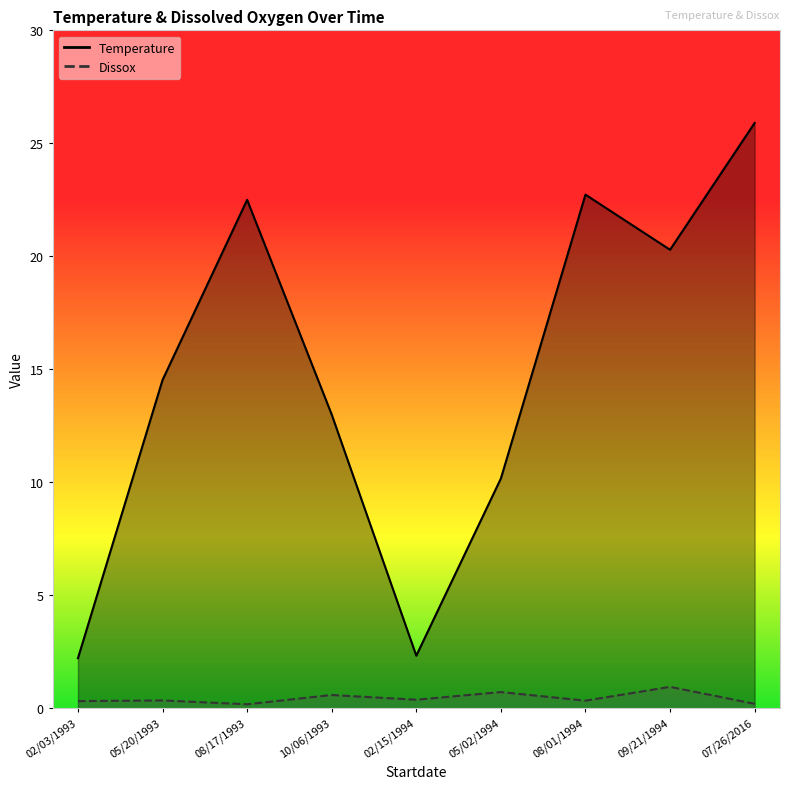

What is the minimum value for Dissox?

0.2